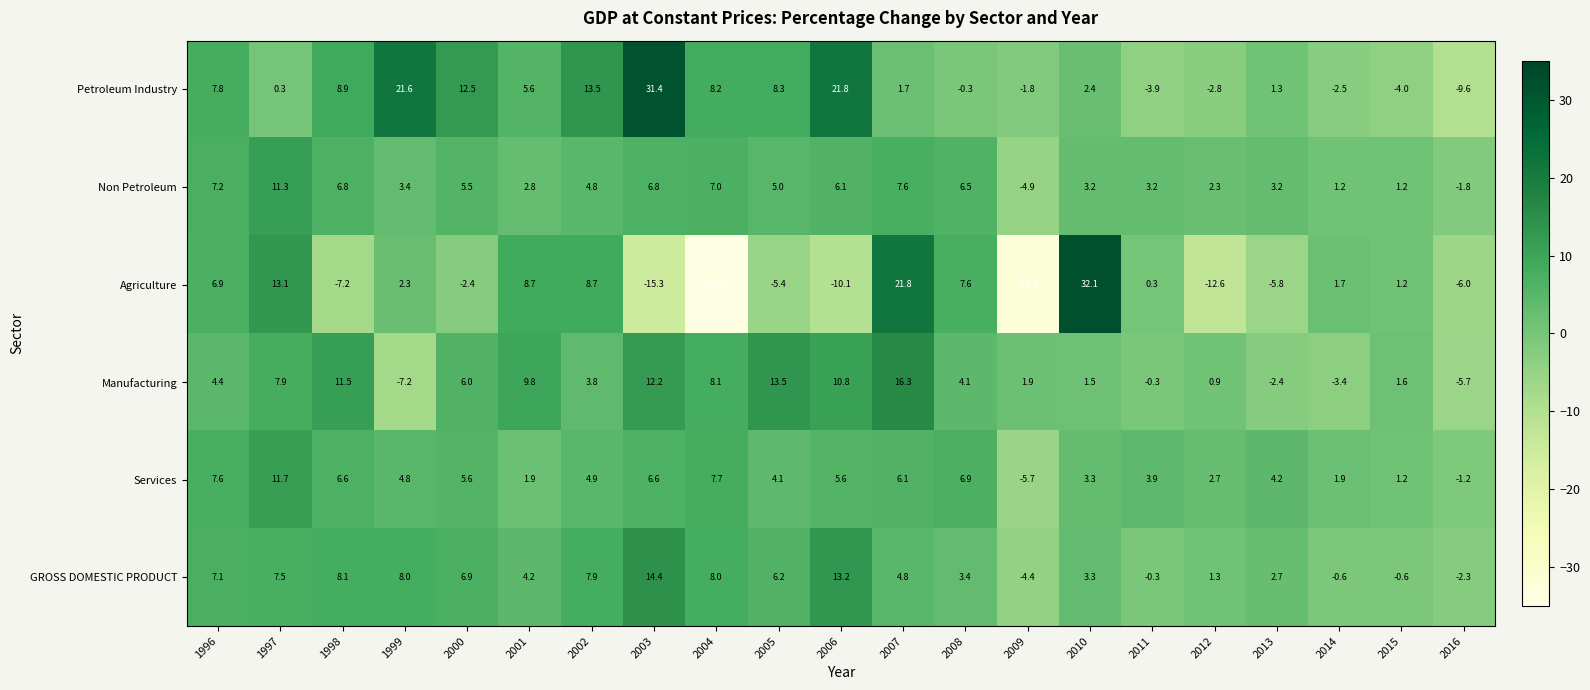

How many data points in Non Petroleum are less than 4?

10